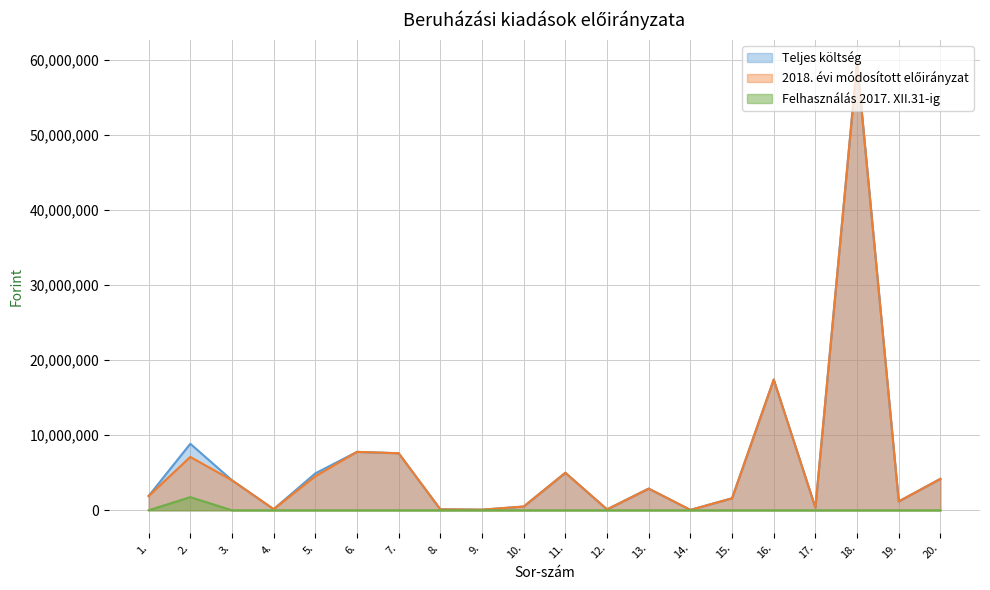

Where does the Teljes költség series first go above 2889000?

2.